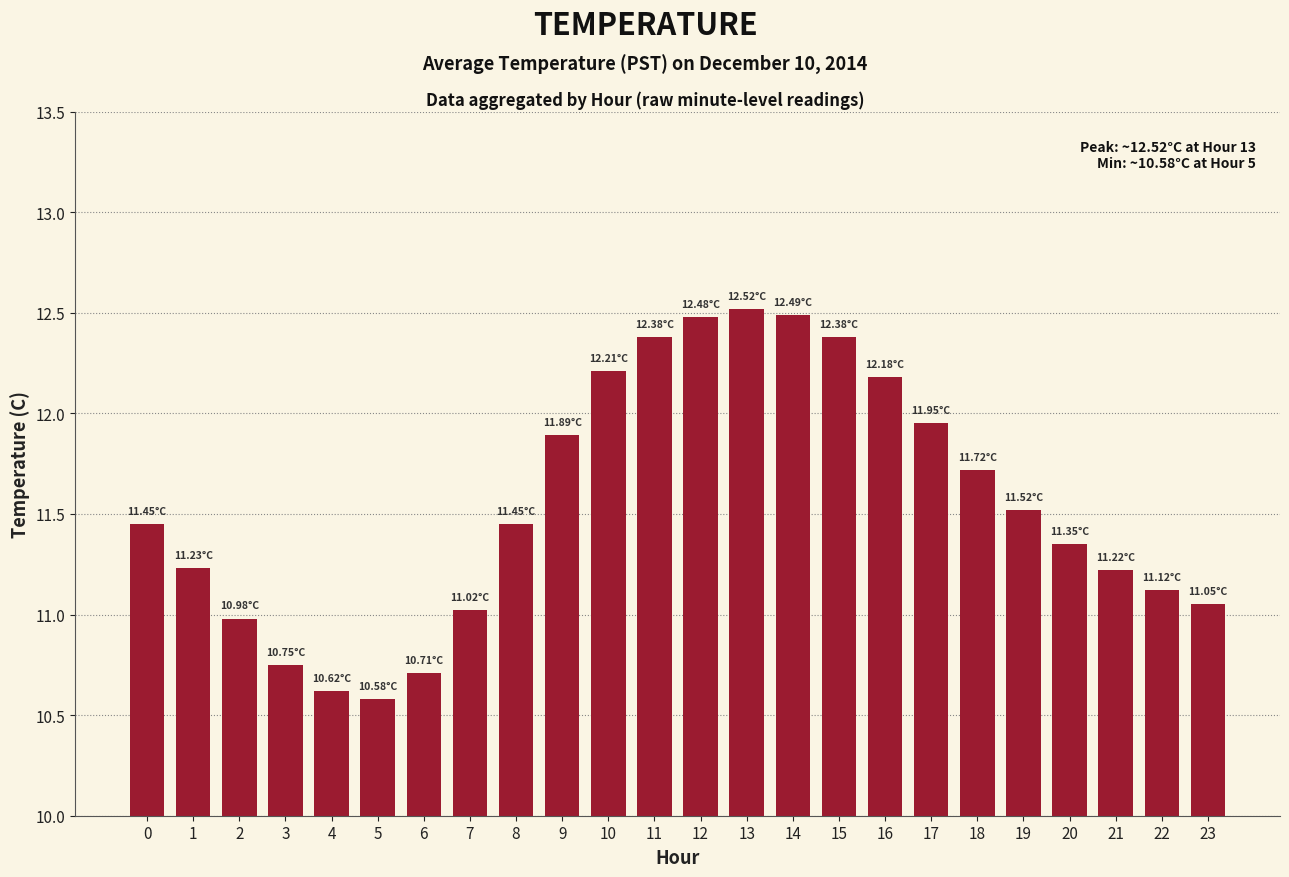

Which label corresponds to the smallest value in the chart?

5